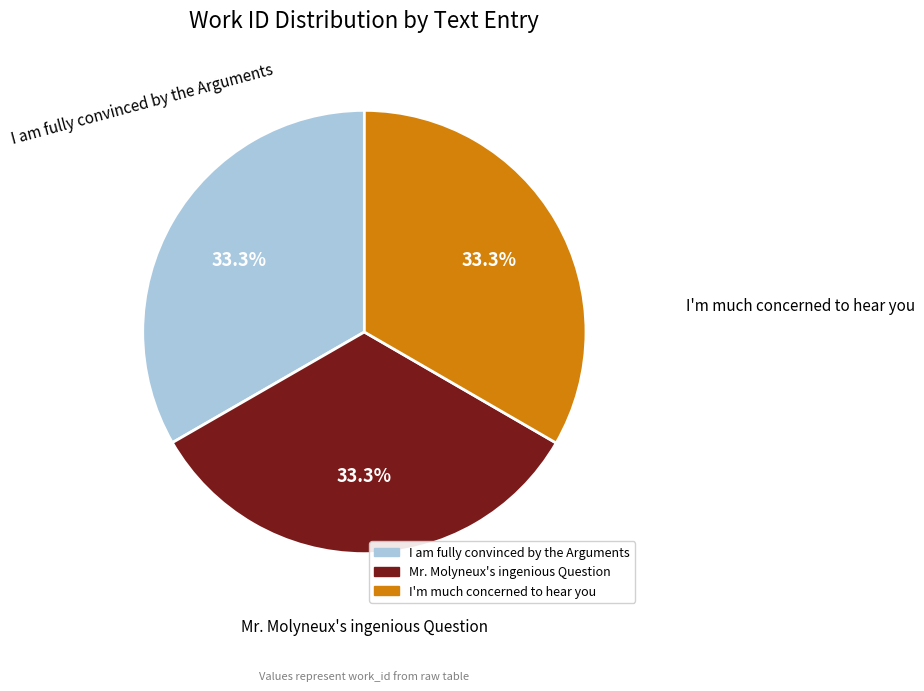

Do Mr. Molyneux's ingenious Question and I'm much concerned to hear you together represent more than half of the pie?

Yes